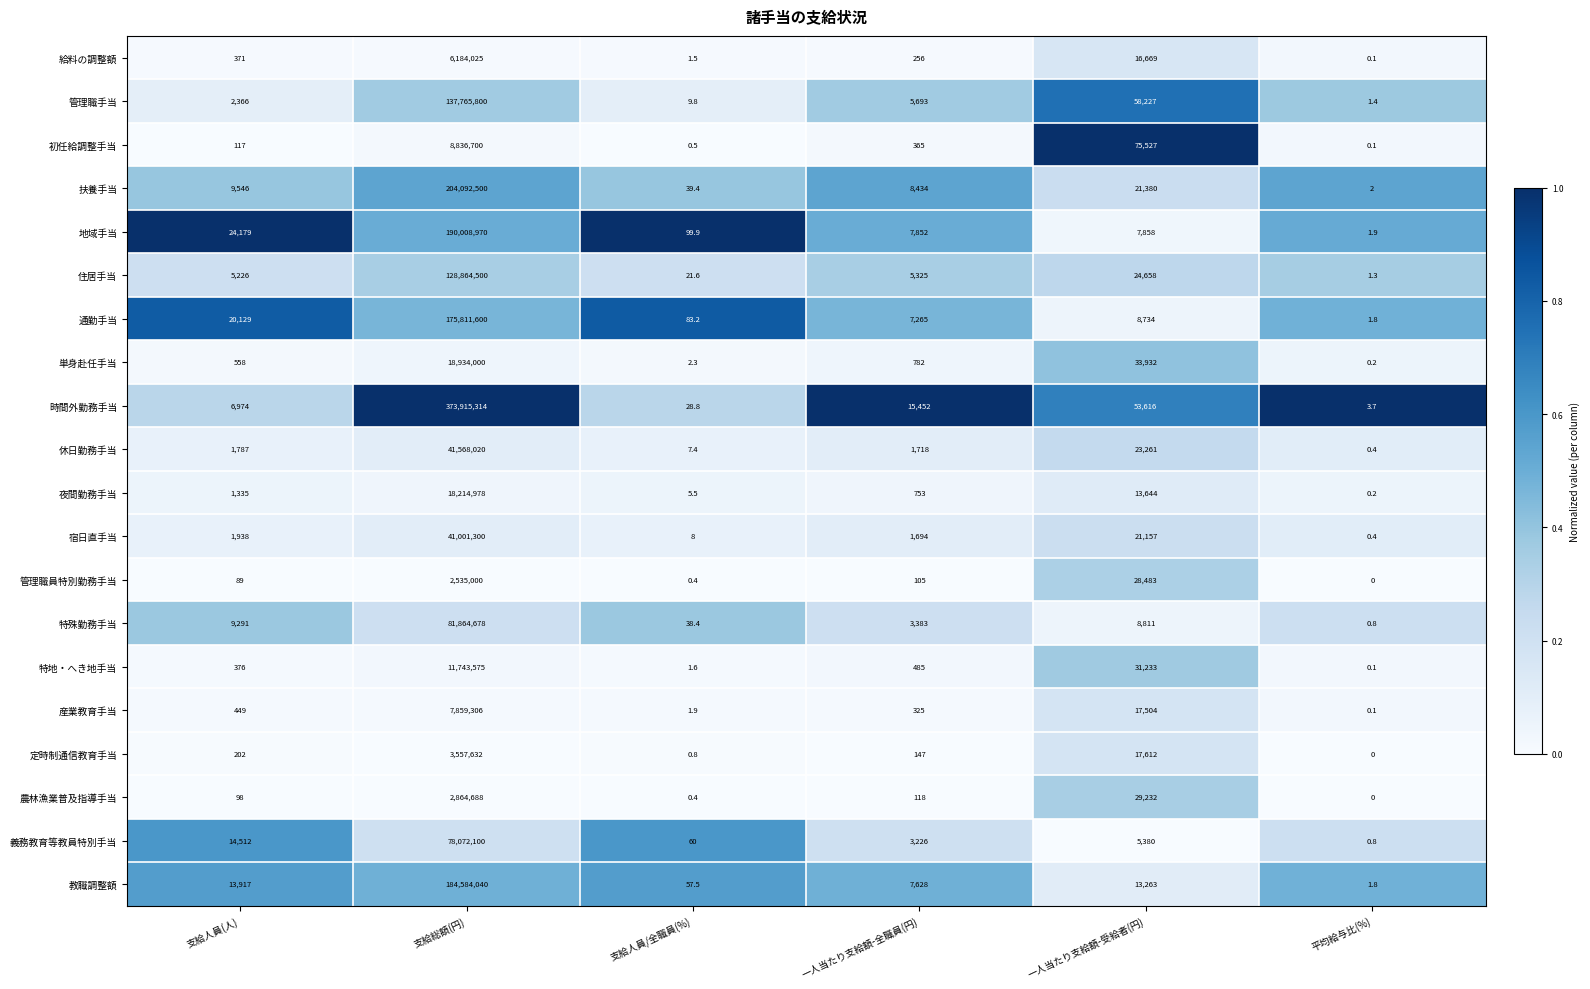

Rank the series at 一人当たり支給額-受給者(円) from lowest to highest value.

義務教育等教員特別手当, 地域手当, 通勤手当, 特殊勤務手当, 教職調整額, 夜間勤務手当, 給料の調整額, 産業教育手当, 定時制通信教育手当, 宿日直手当, 扶養手当, 休日勤務手当, 住居手当, 管理職員特別勤務手当, 農林漁業普及指導手当, 特地・へき地手当, 単身赴任手当, 時間外勤務手当, 管理職手当, 初任給調整手当